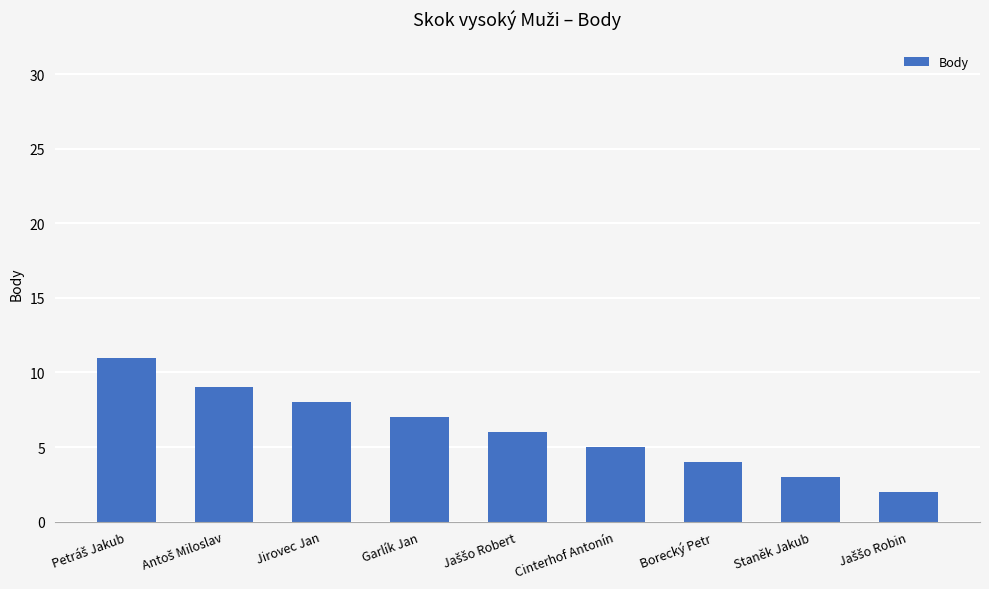

What is the maximum value shown in the chart?

11